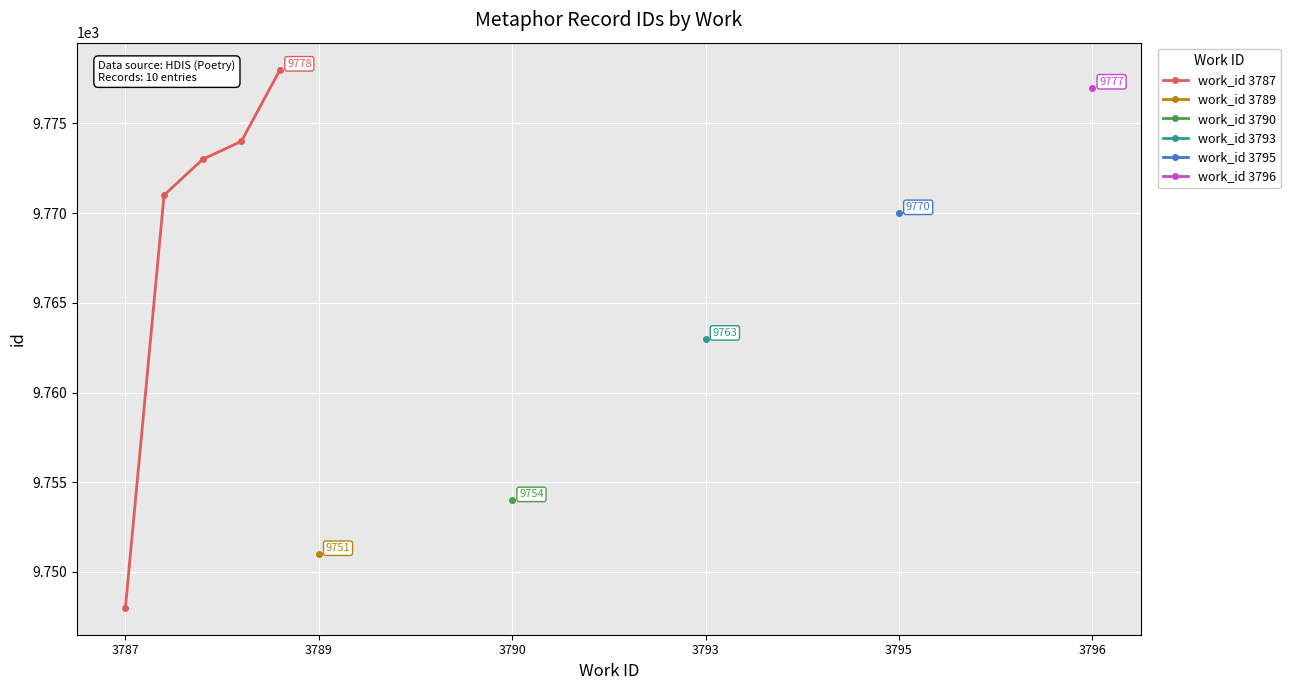

True or false: work_id 3787 has more than 1 interior local peaks.

False